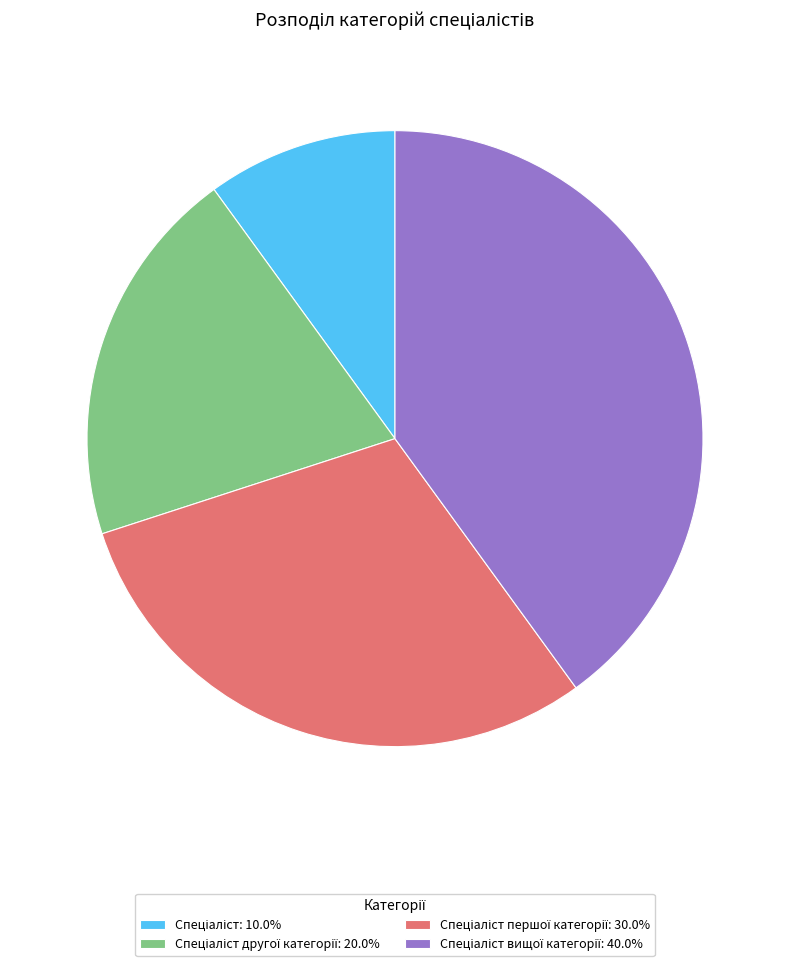

Does any single category account for the majority?

No